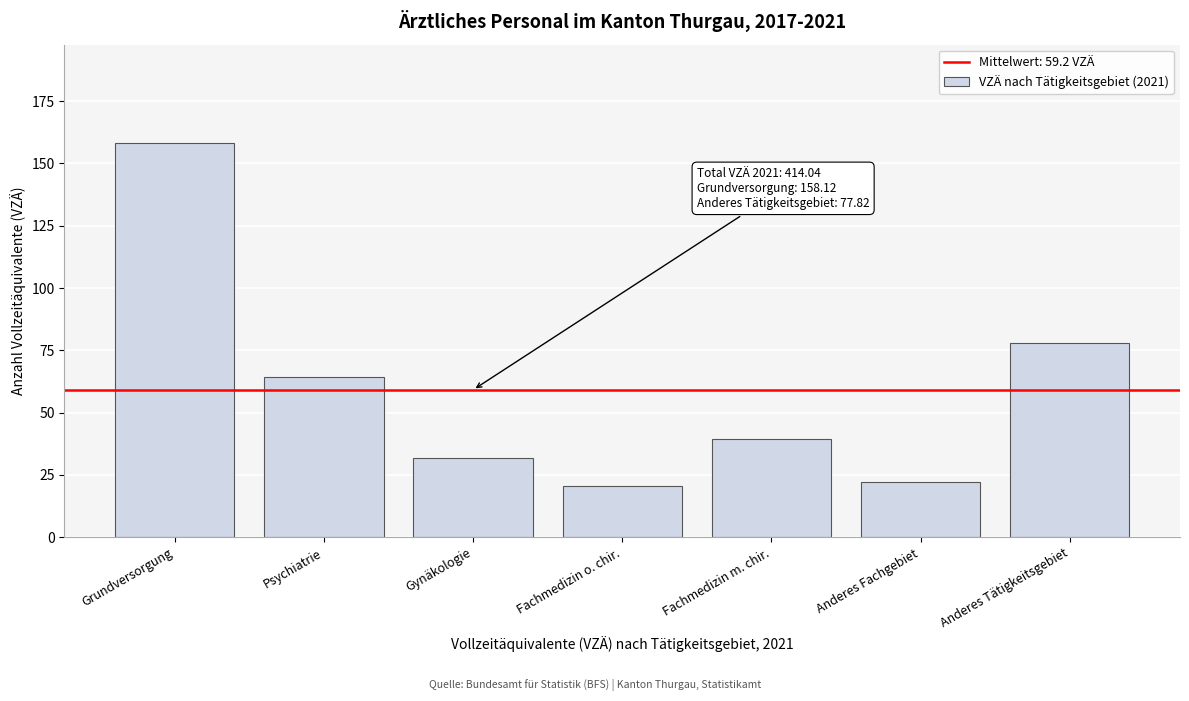

Reading left to right, what are all the values shown in this chart?

158.1	64.3	31.9	20.6	39.3	22.1	77.8